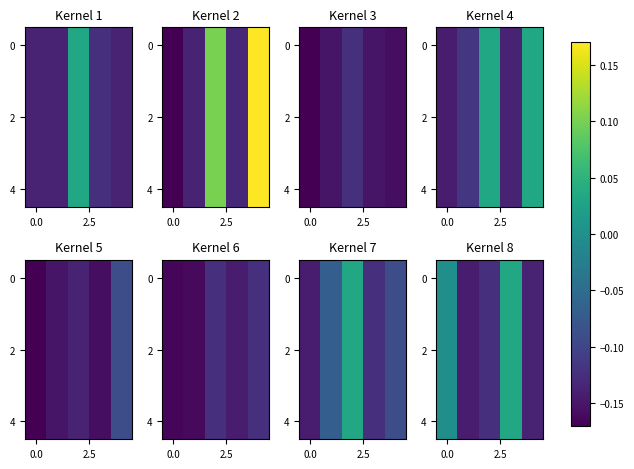

At which category is the sum across all series the highest?

3